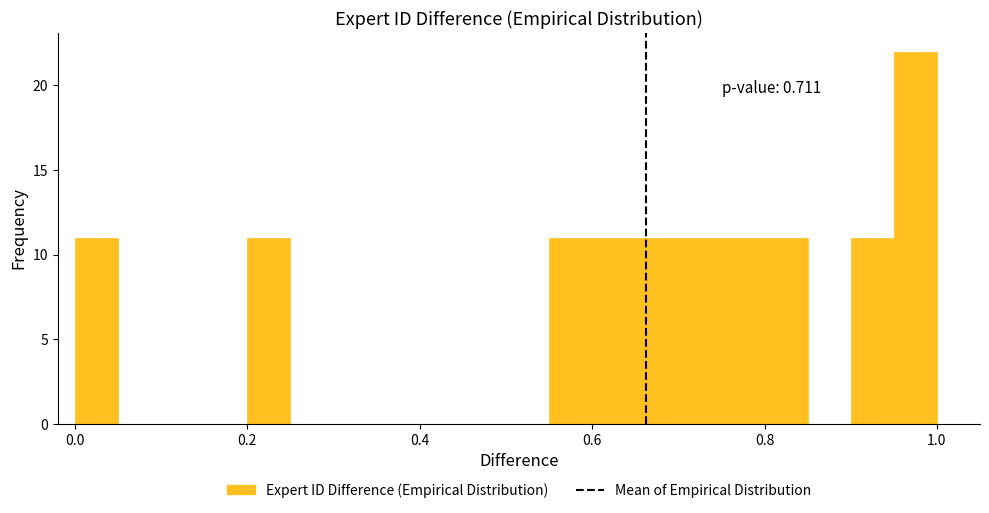

Read against the x-axis, roughly where is the centre of the tallest bar?

0.98